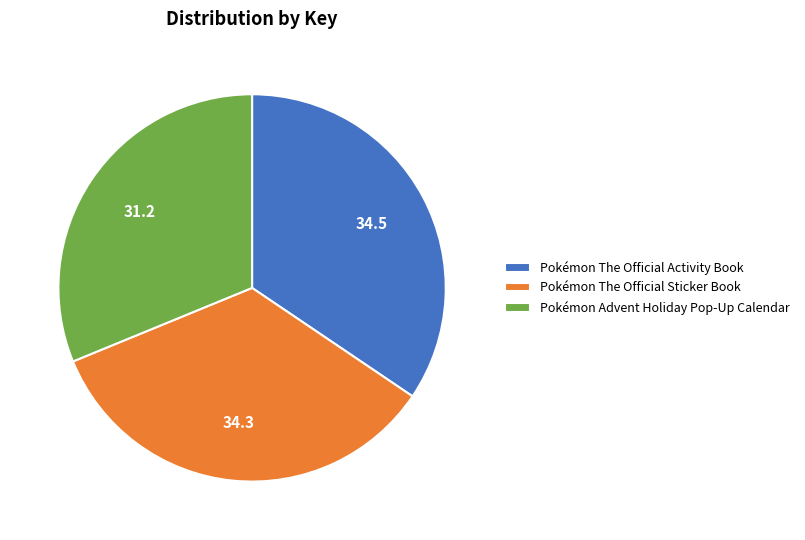

How many slices are in this pie chart?

3